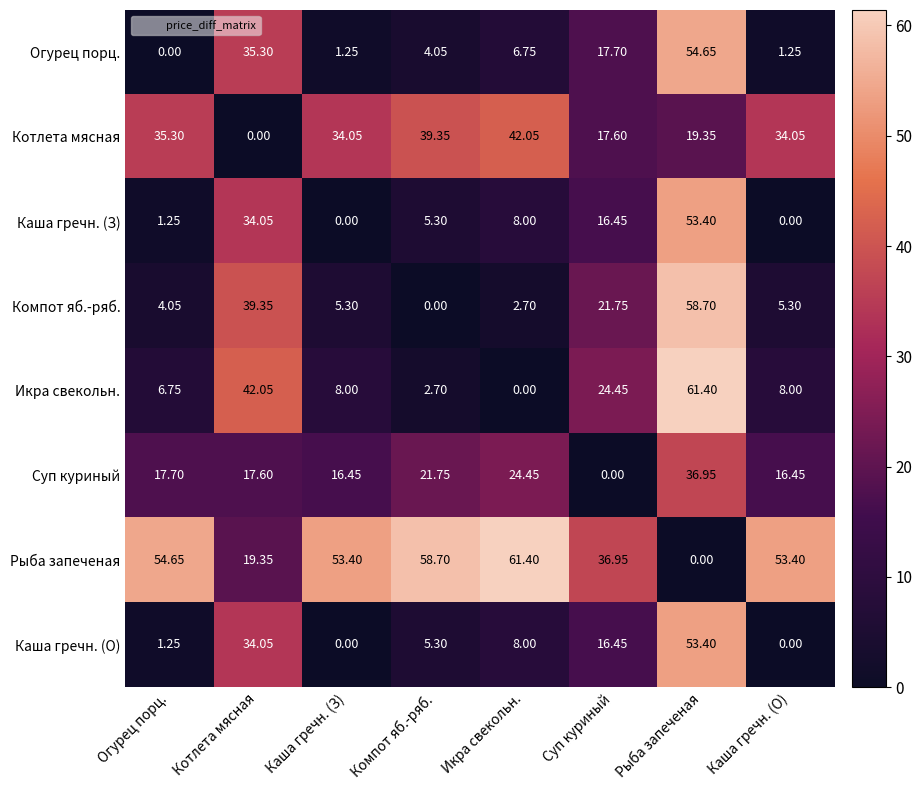

Is the value of Суп куриный at Рыба запеченая greater than the value of Икра свекольн. at Котлета мясная?

No